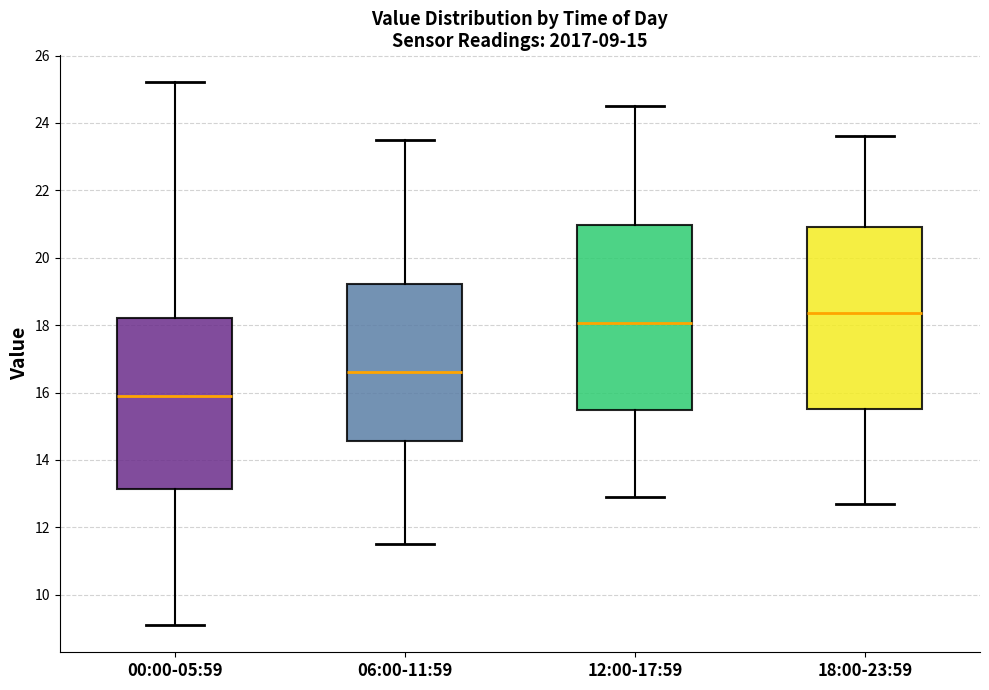

Which box has the highest median line?

18:00-23:59